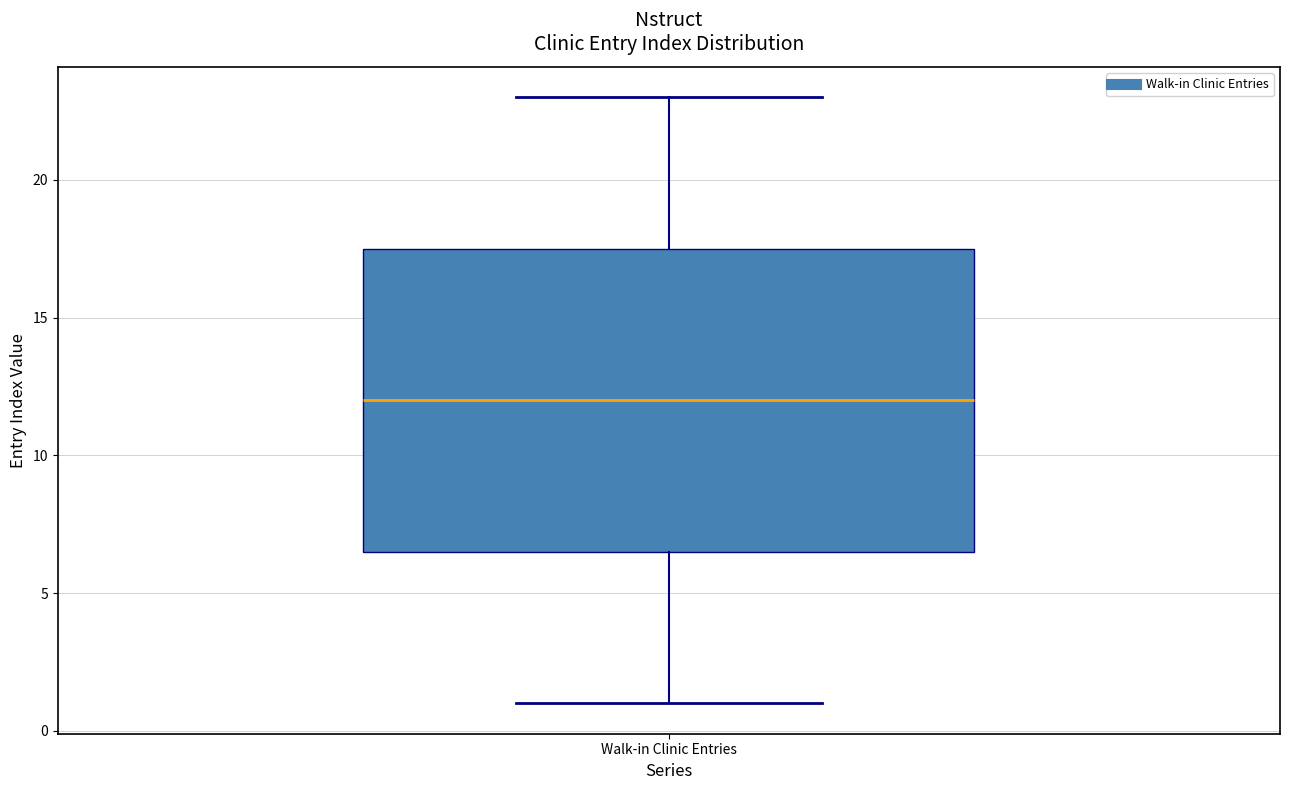

Transcribe this box plot: give where the median line is, the range the box spans, and where the two whiskers end, as read against the y-axis. The values are not printed on the chart, so give them approximately, as read against the axis.

median 12.0, box 6.5 to 17.5, whiskers 1.0 to 23.0